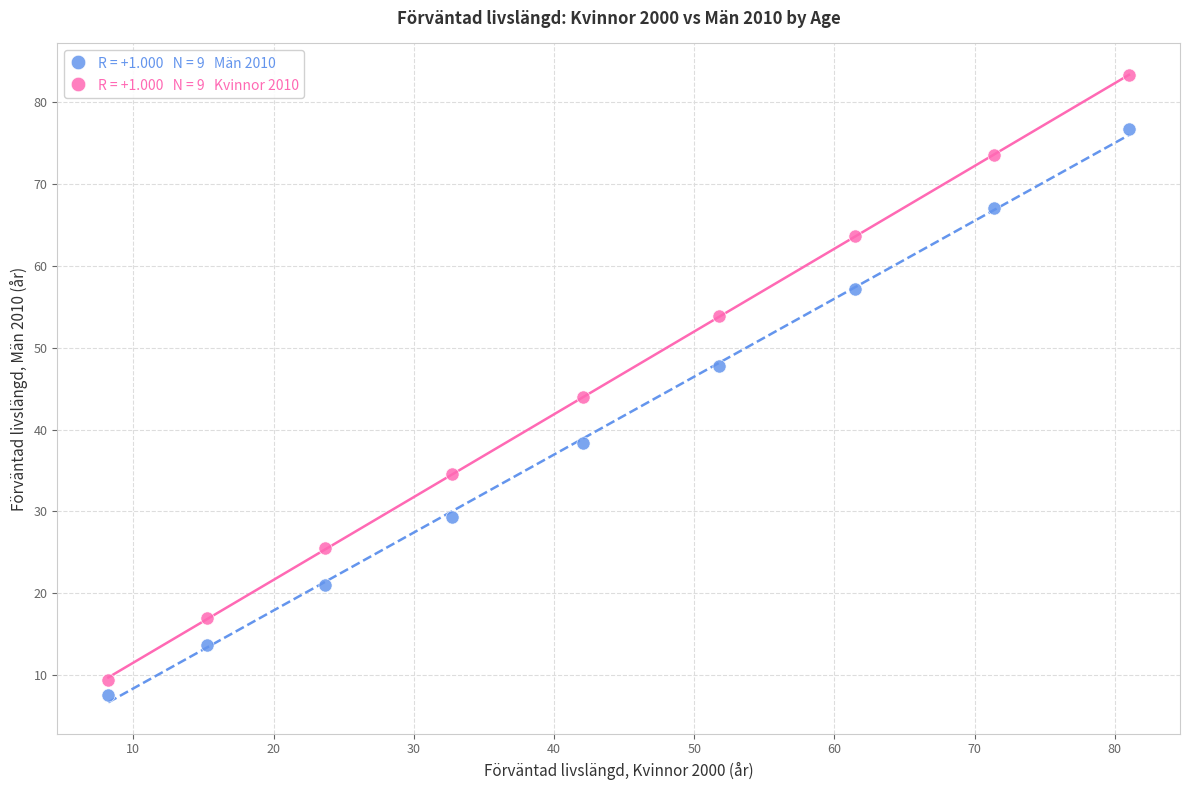

Across all series, what Y value is closest to 45?

44.0